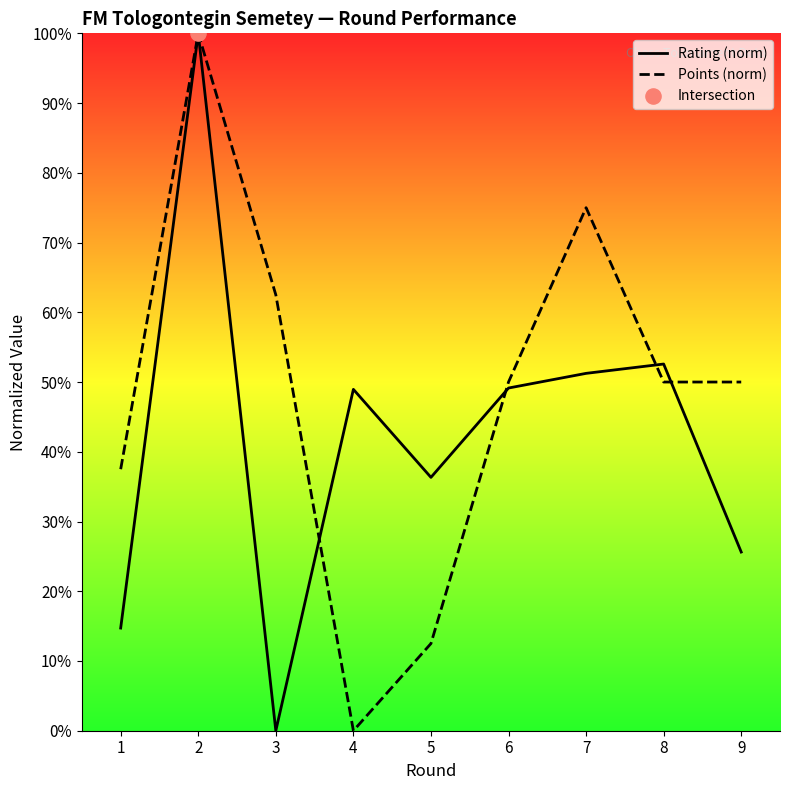

Which series has the largest Y range (max minus min)?

Rating (norm)